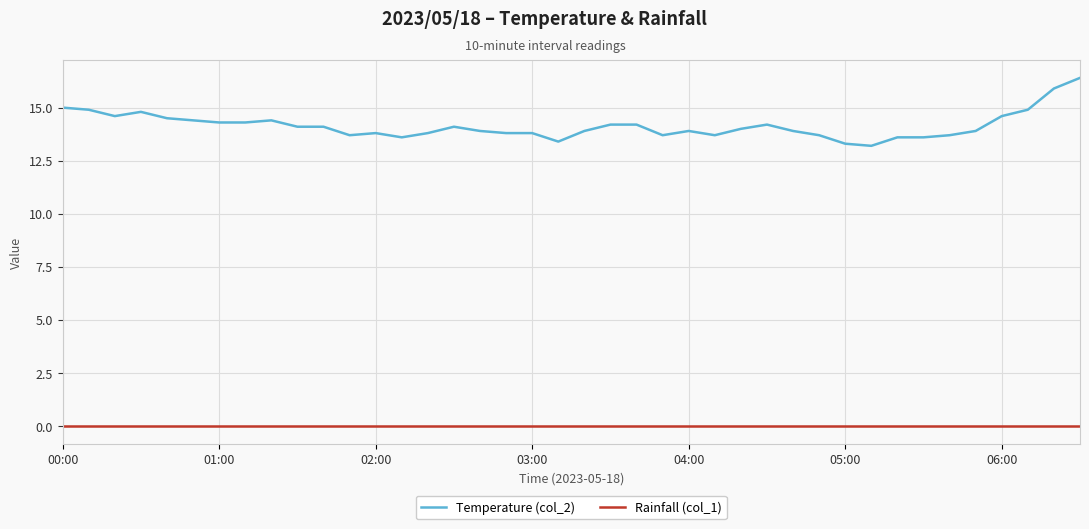

True or false: Temperature (col_2) and Rainfall (col_1) cross at least once.

False